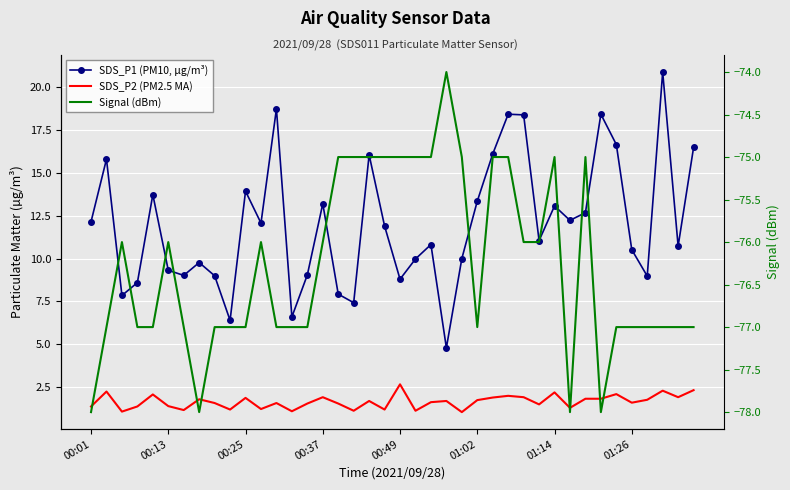

What is the difference between the Signal (dBm) values at 36 and 23?

3.0